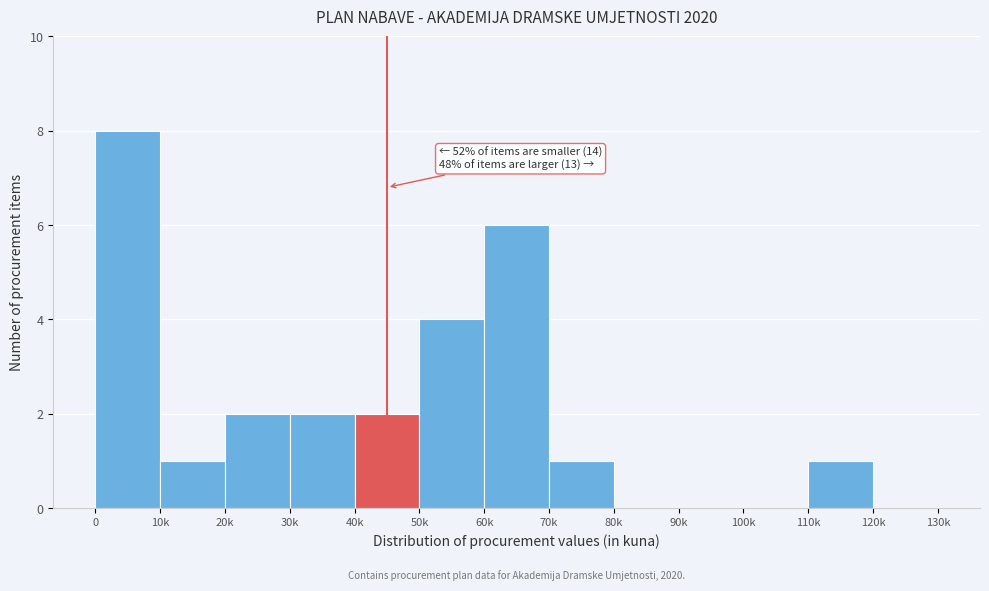

Reading right to left, transcribe all the data shown in this chart.

120k=0	110k=1	100k=0	90k=0	80k=0	70k=1	60k=6	50k=4	40k=2	30k=2	20k=2	10k=1	0=8